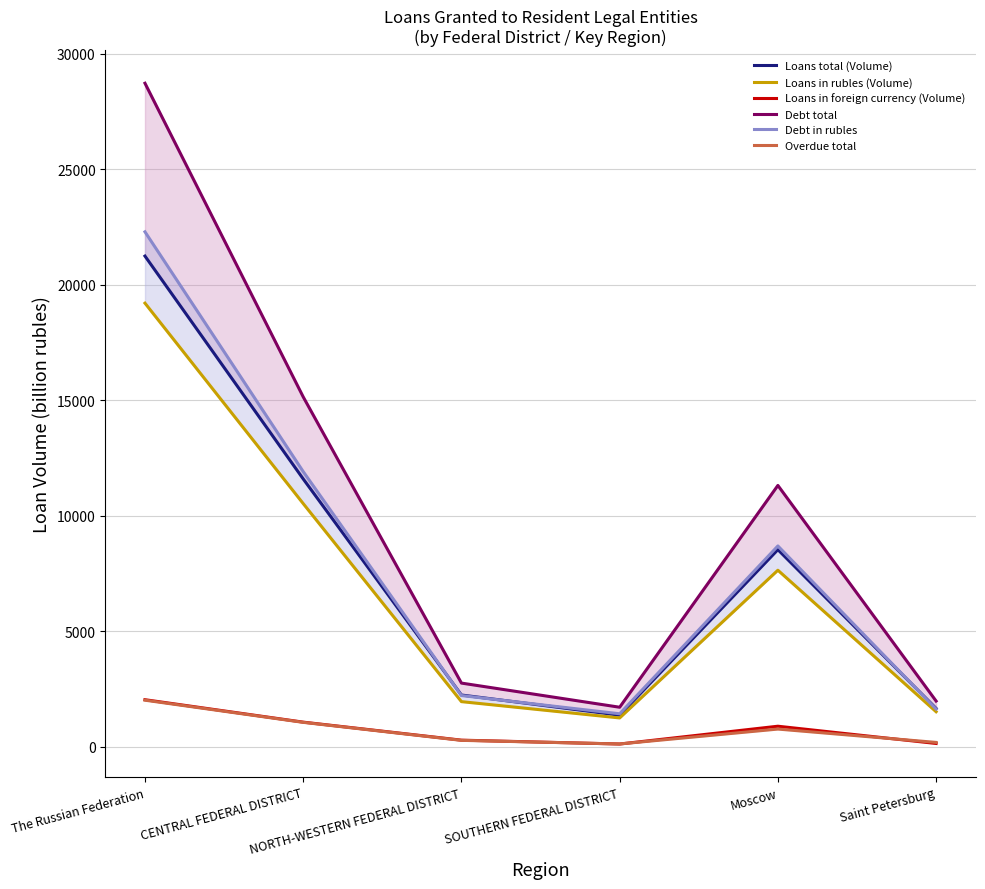

What is the maximum value for Loans in rubles (Volume)?

19208.0